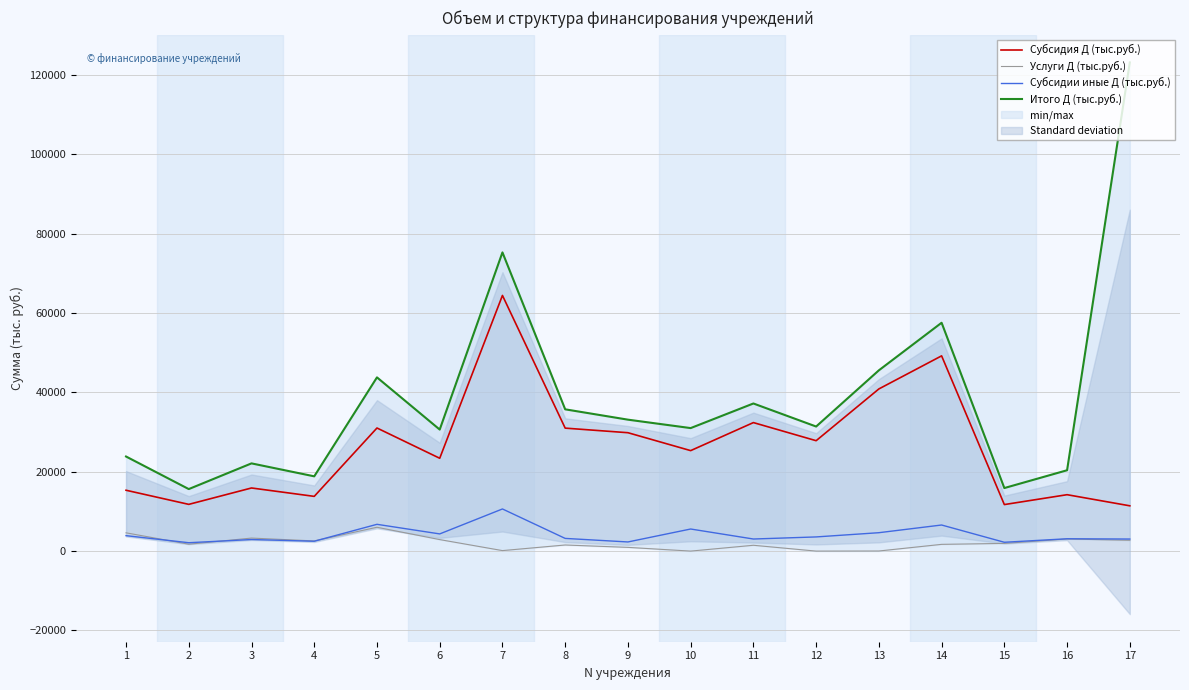

True or false: Итого Д (тыс.руб.) and Субсидии иные Д (тыс.руб.) cross at least once.

False